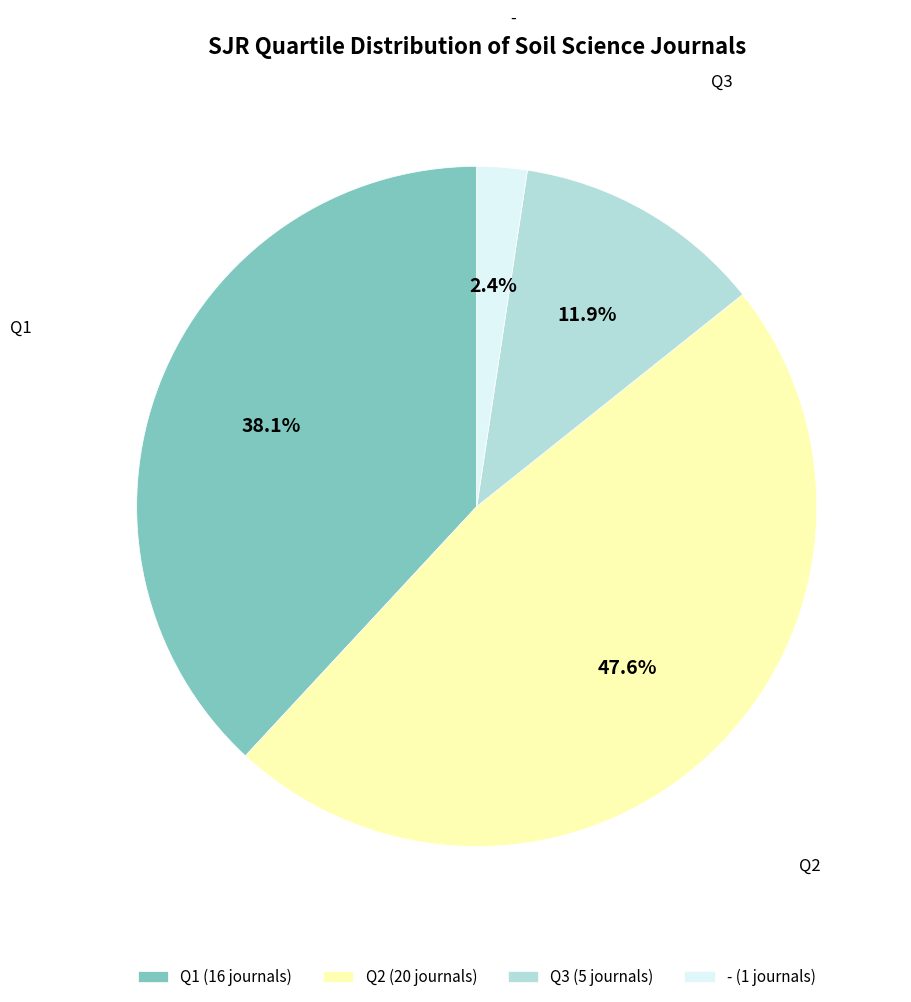

Between - and Q2, which is larger?

Q2